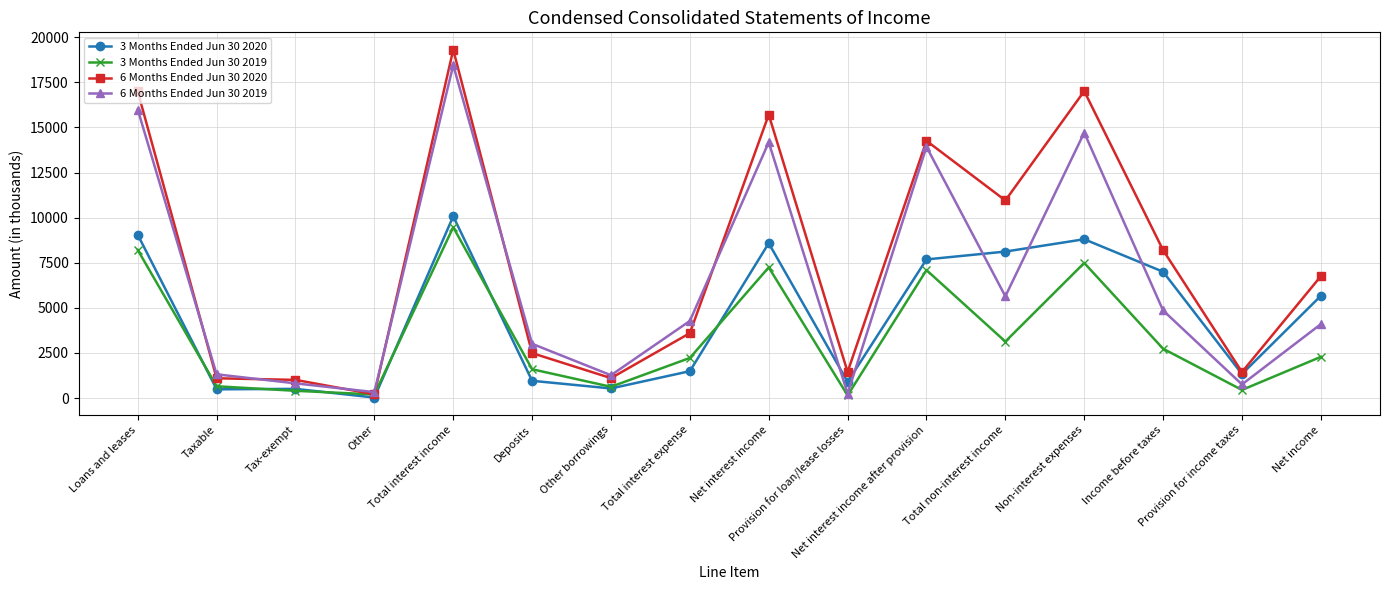

Which series has the largest total across all categories?

6 Months Ended Jun 30 2020